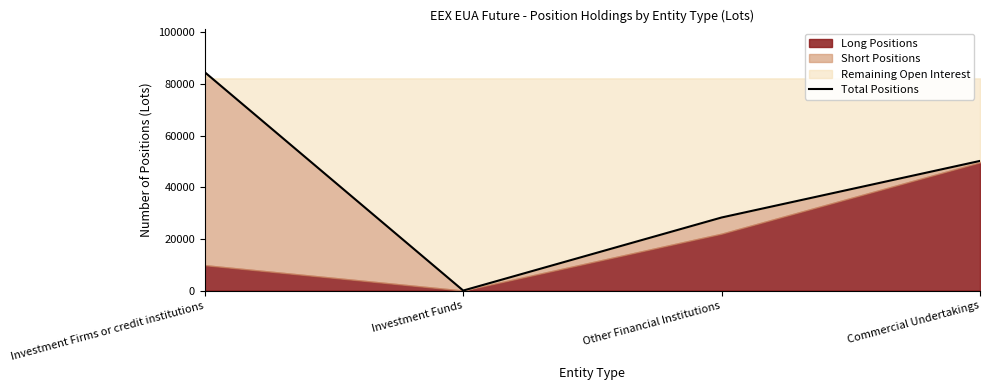

Which has a higher value, Other Financial Institutions or Investment Firms or credit institutions?

Investment Firms or credit institutions